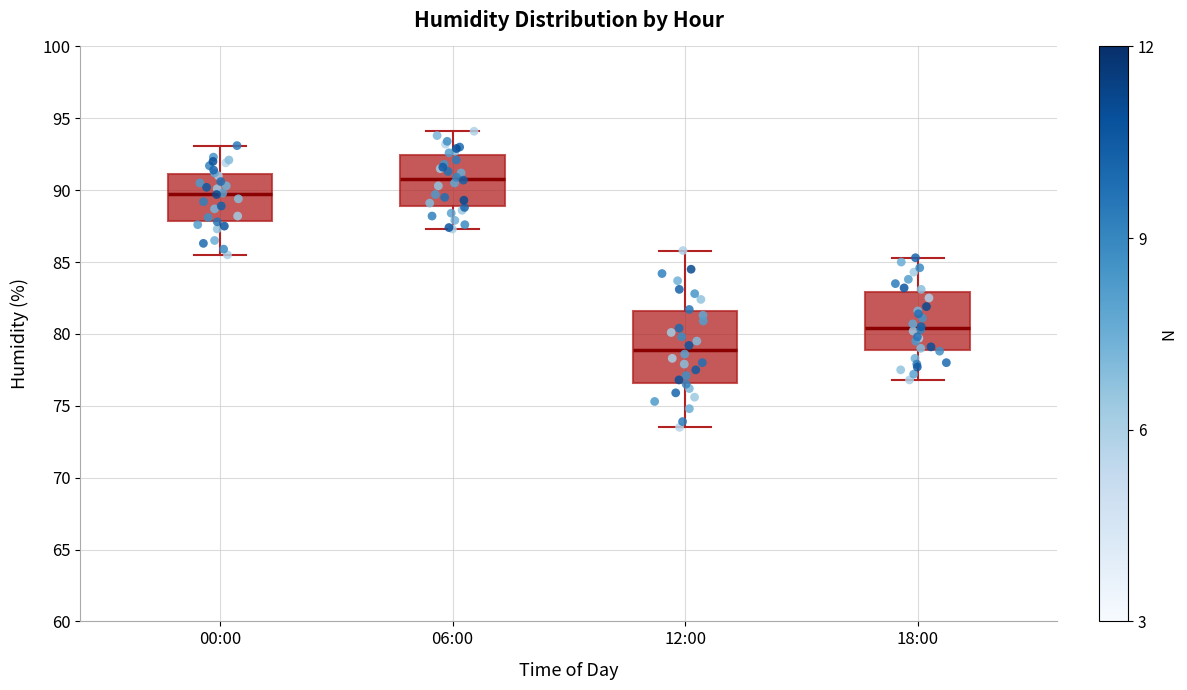

Where does the lower whisker of the box for 06:00 end on the y-axis? The values are not printed on the chart, so give them approximately, as read against the axis.

87.5